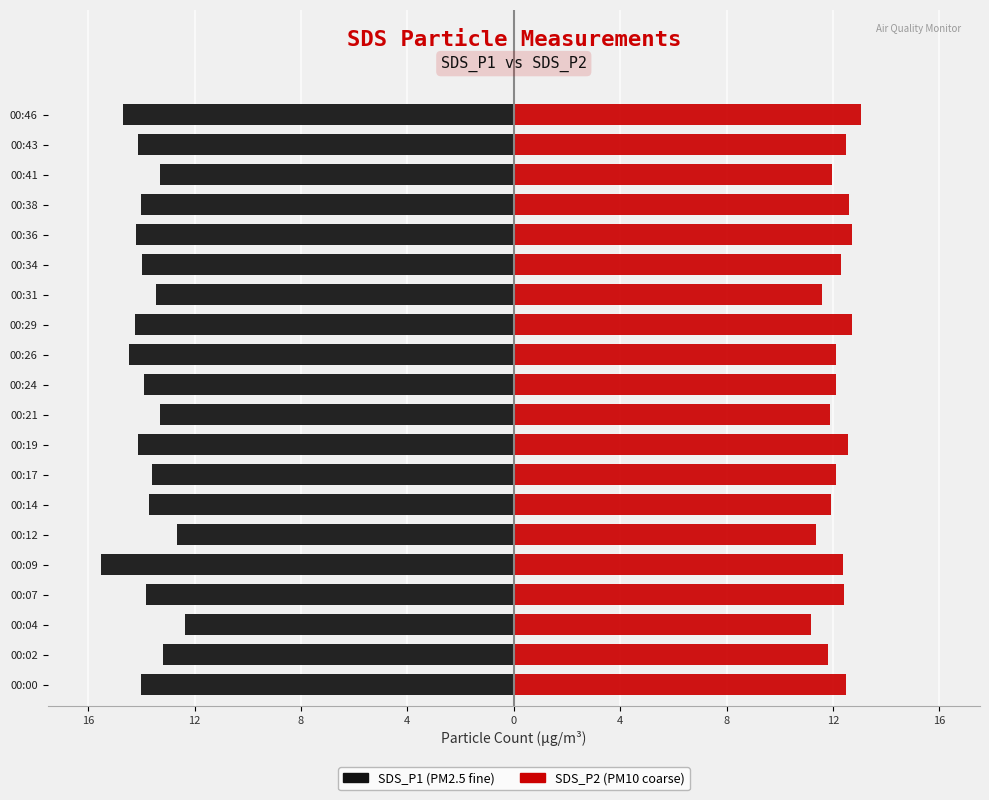

Is it true that SDS_P2 equals 7.7 at 00:19?

False